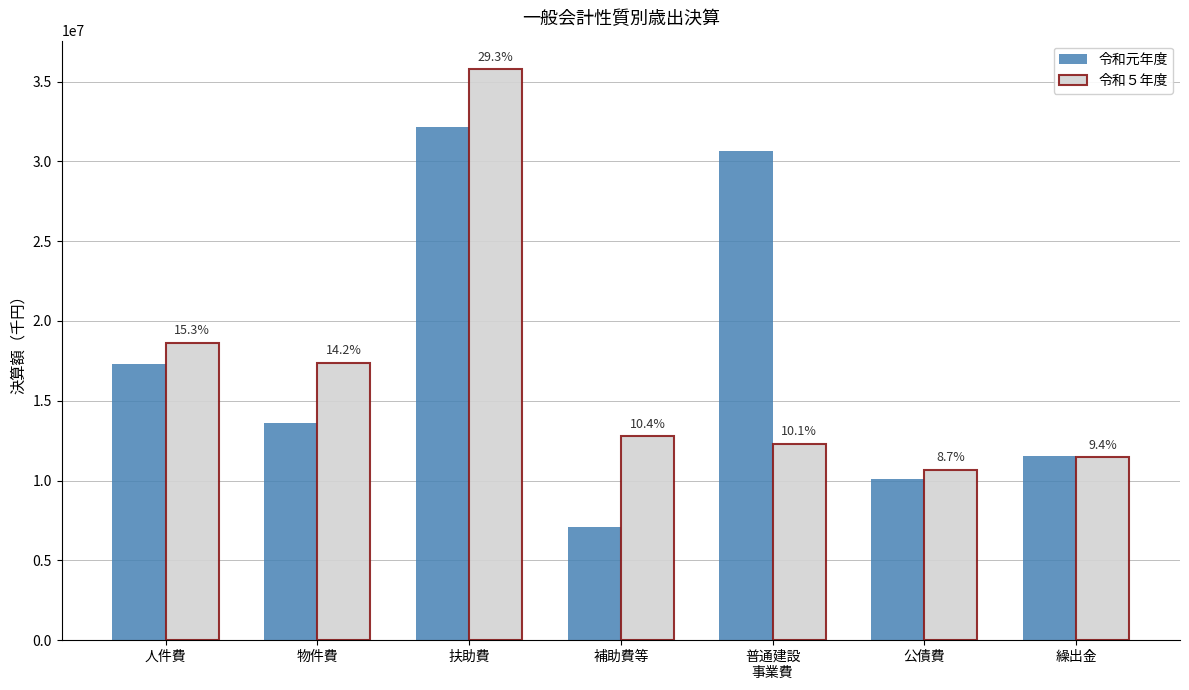

What are all the series names shown in the legend?

令和元年度, 令和５年度